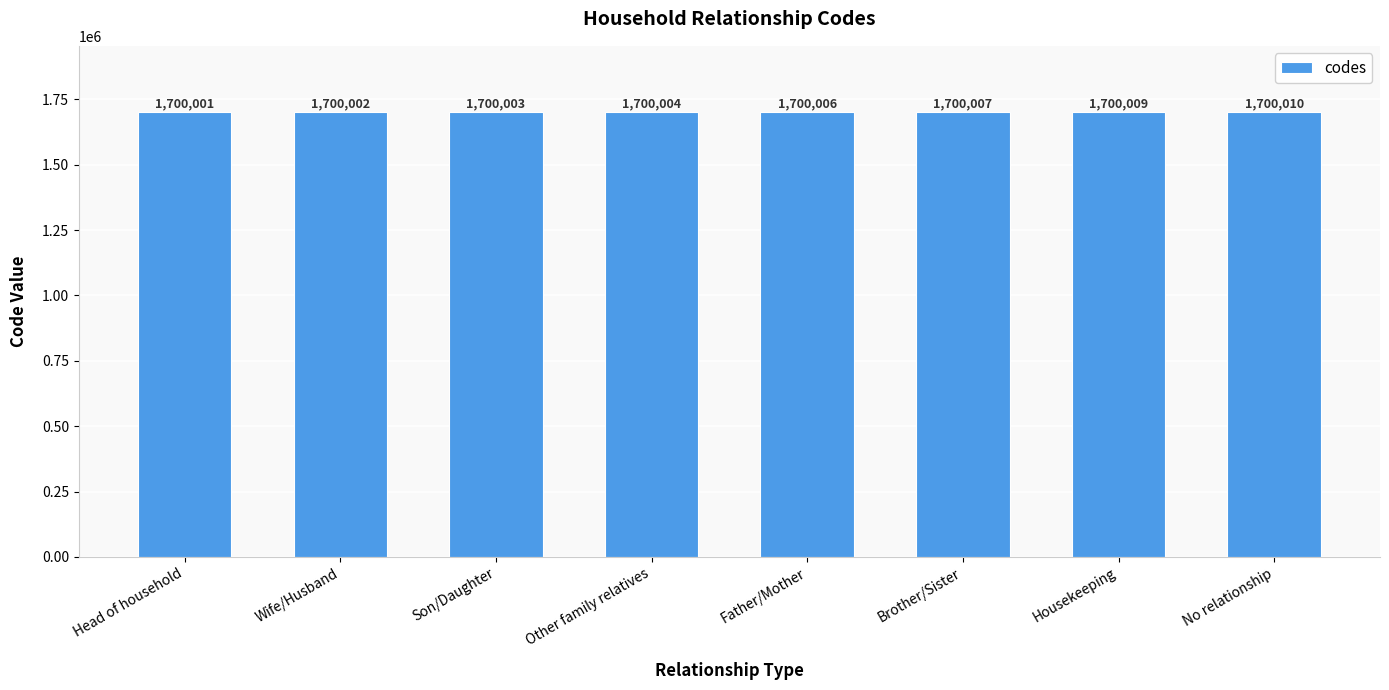

Reading left to right, transcribe all the data shown in this chart.

Head of household=1700001	Wife/Husband=1700002	Son/Daughter=1700003	Other family relatives=1700004	Father/Mother=1700006	Brother/Sister=1700007	Housekeeping=1700009	No relationship=1700010